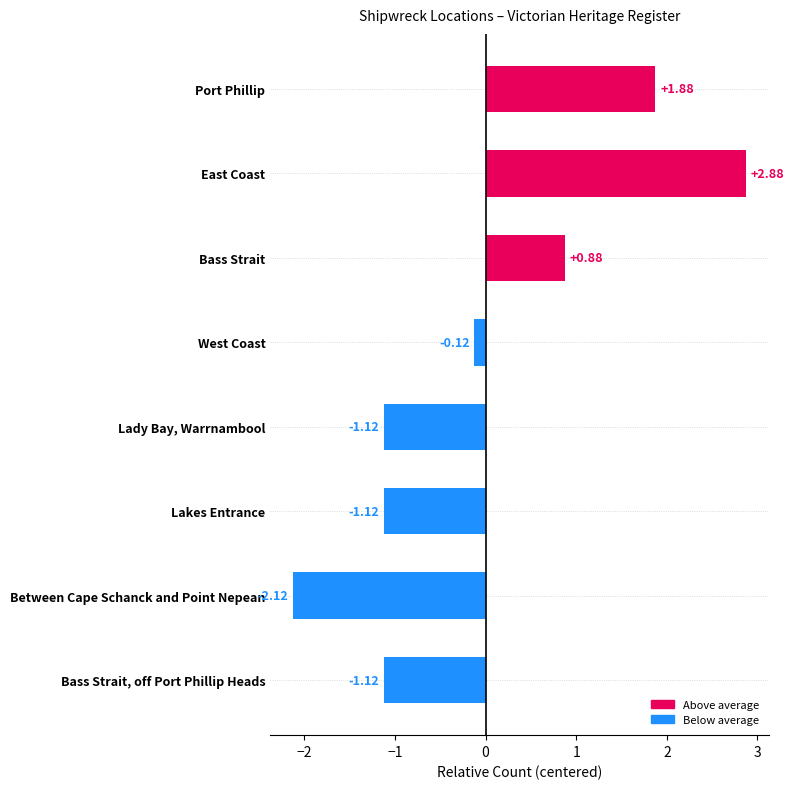

What is the label of the 2nd bar from the top?

East Coast